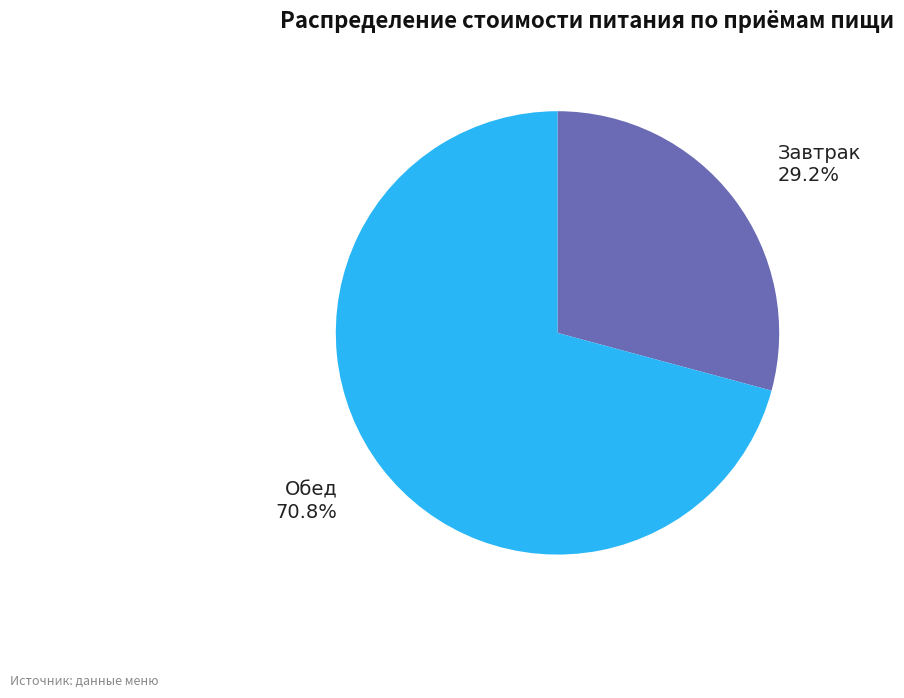

To the nearest percent, what is the difference between the largest and smallest slice percentages?

42%